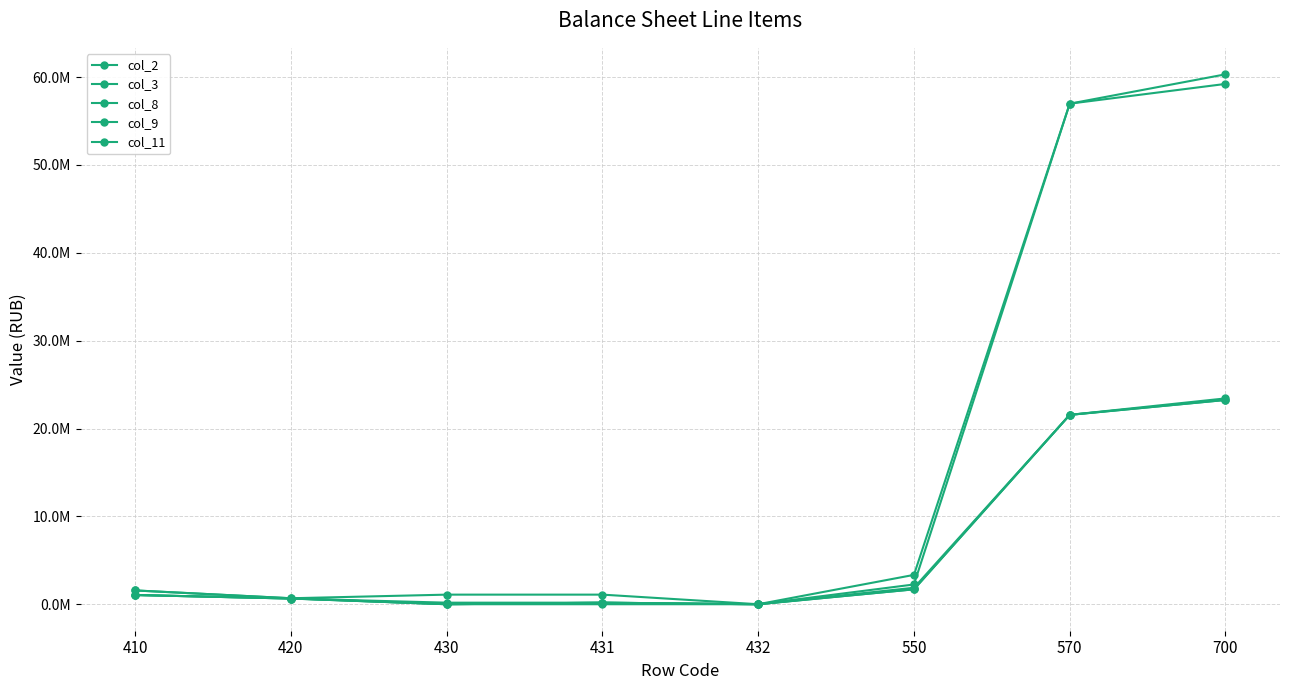

True or false: col_3 and col_9 cross at least once.

False